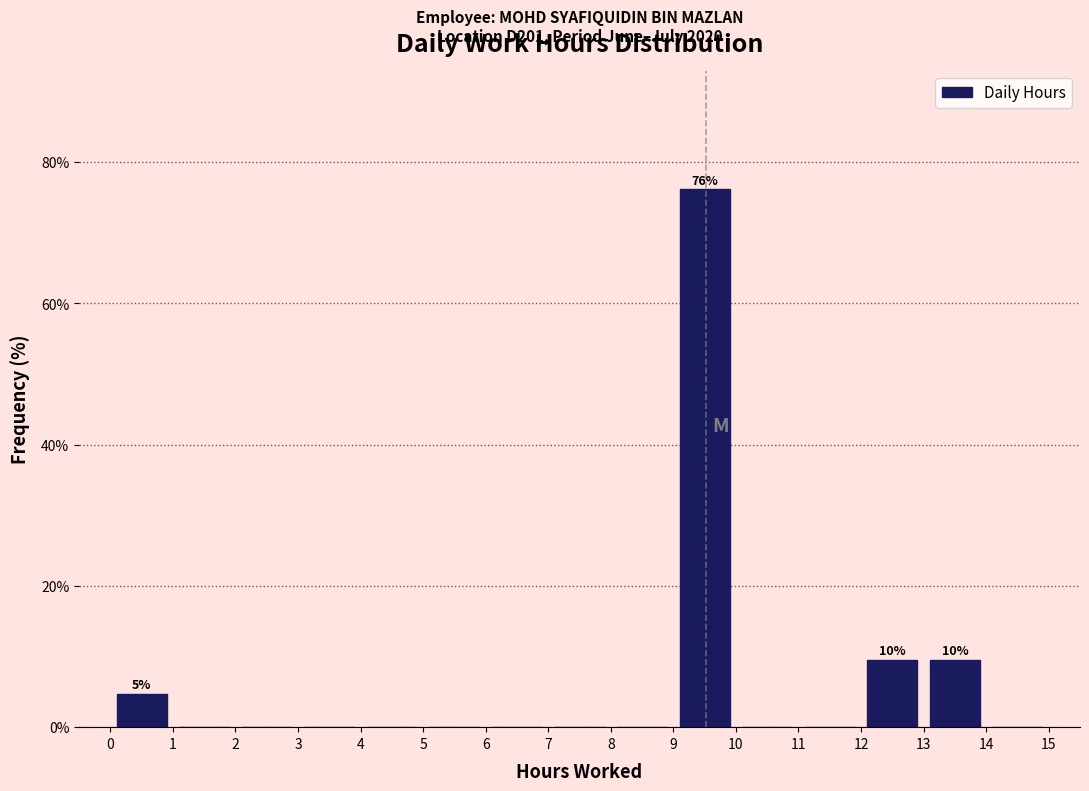

Which range on the x-axis has the tallest bar?

9 to 10